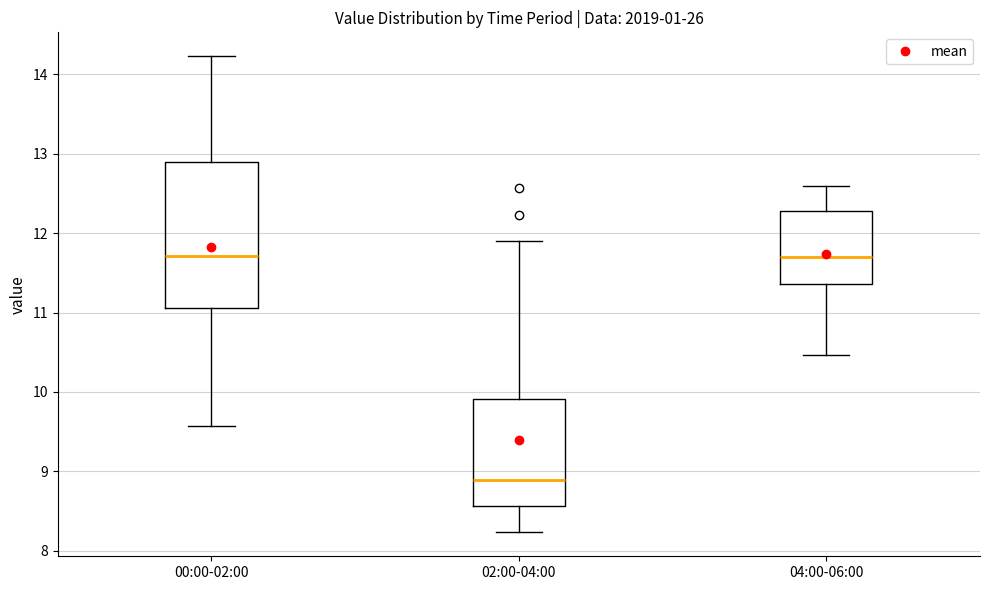

Which box's median line is the lowest?

02:00-04:00